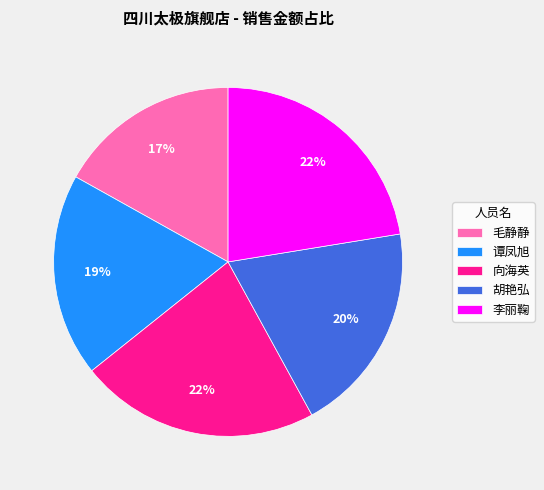

What is the smallest slice in the pie chart?

毛静静